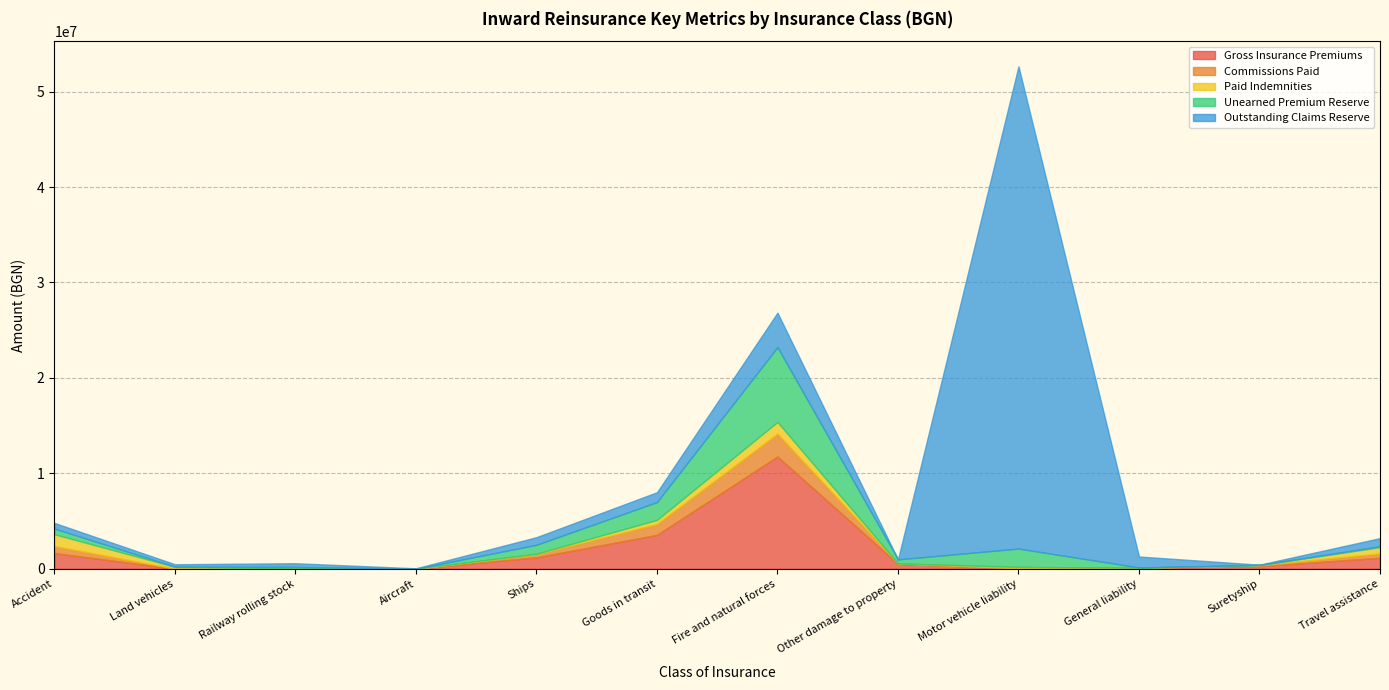

The value of Unearned Premium Reserve at Motor vehicle liability is 1921584.6. True or false?

True